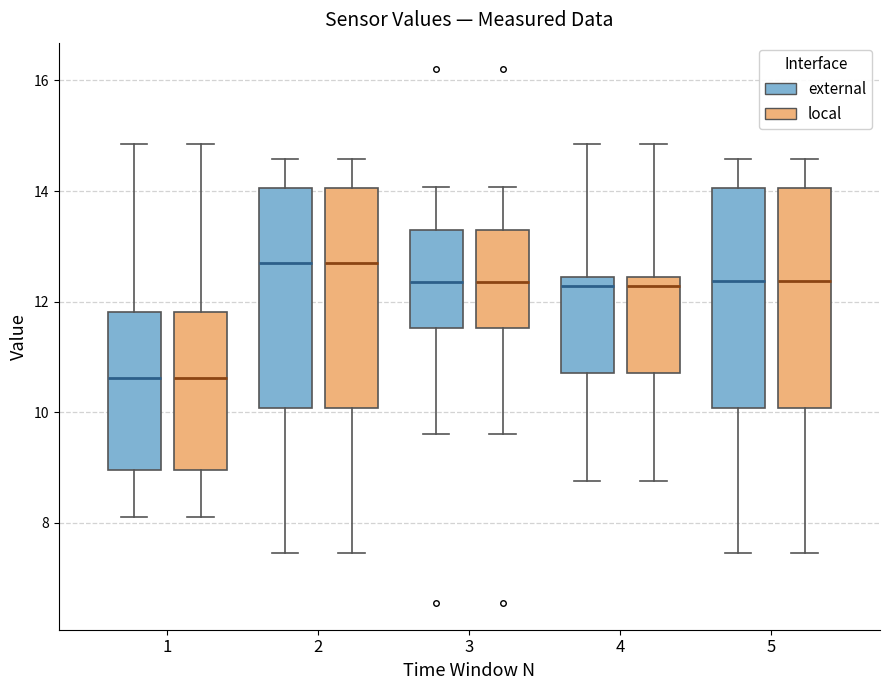

Reading left to right, read every box against the y-axis: the position of its median line, the range the box covers, and the ends of its whiskers. The values are not printed on the chart, so give them approximately, as read against the axis.

1 (external): median 10.6, box 9.0 to 11.8, whiskers 8.2 to 14.8
1 (local): median 10.6, box 9.0 to 11.8, whiskers 8.2 to 14.8
2 (external): median 12.8, box 10.0 to 14.0, whiskers 7.4 to 14.6
2 (local): median 12.8, box 10.0 to 14.0, whiskers 7.4 to 14.6
3 (external): median 12.4, box 11.6 to 13.2, whiskers 9.6 to 14.0
3 (local): median 12.4, box 11.6 to 13.2, whiskers 9.6 to 14.0
4 (external): median 12.2, box 10.8 to 12.4, whiskers 8.8 to 14.8
4 (local): median 12.2, box 10.8 to 12.4, whiskers 8.8 to 14.8
5 (external): median 12.4, box 10.0 to 14.0, whiskers 7.4 to 14.6
5 (local): median 12.4, box 10.0 to 14.0, whiskers 7.4 to 14.6